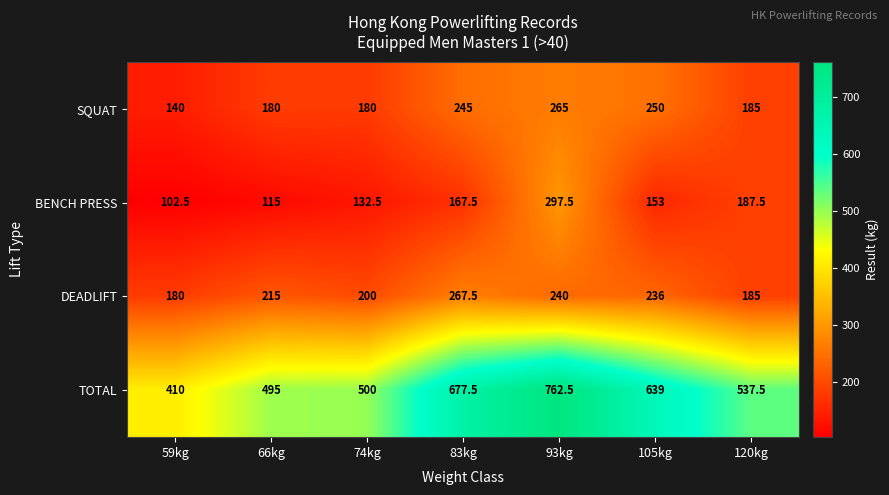

List the series in order of their peak value, lowest first.

SQUAT, DEADLIFT, BENCH PRESS, TOTAL